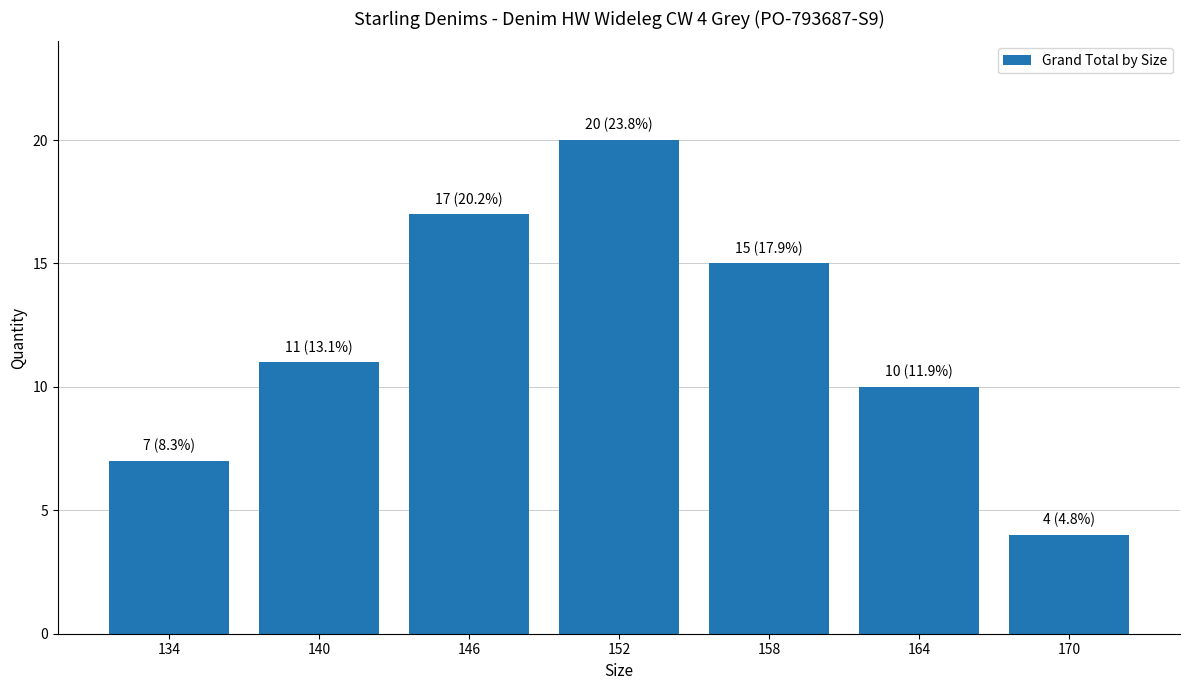

What is the sum of all values?

84